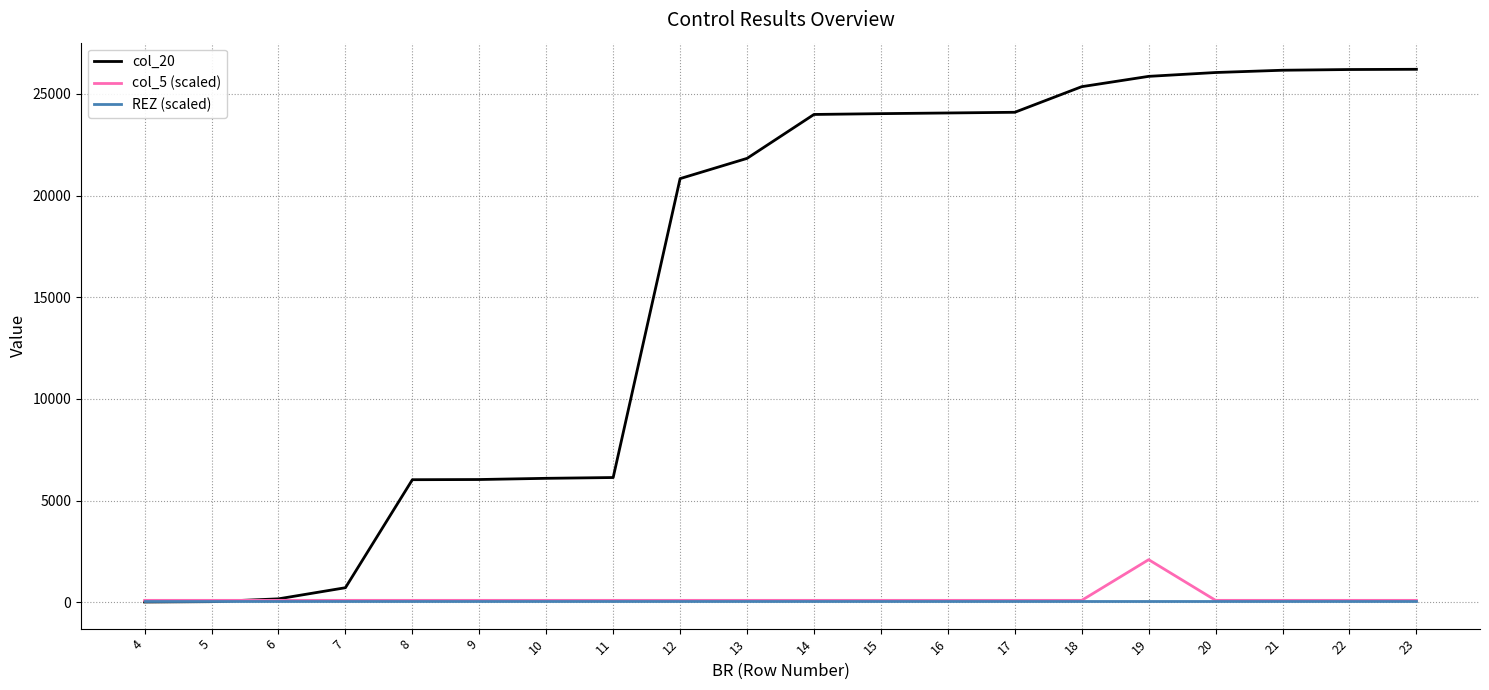

Which series has the widest spread of values?

col_20